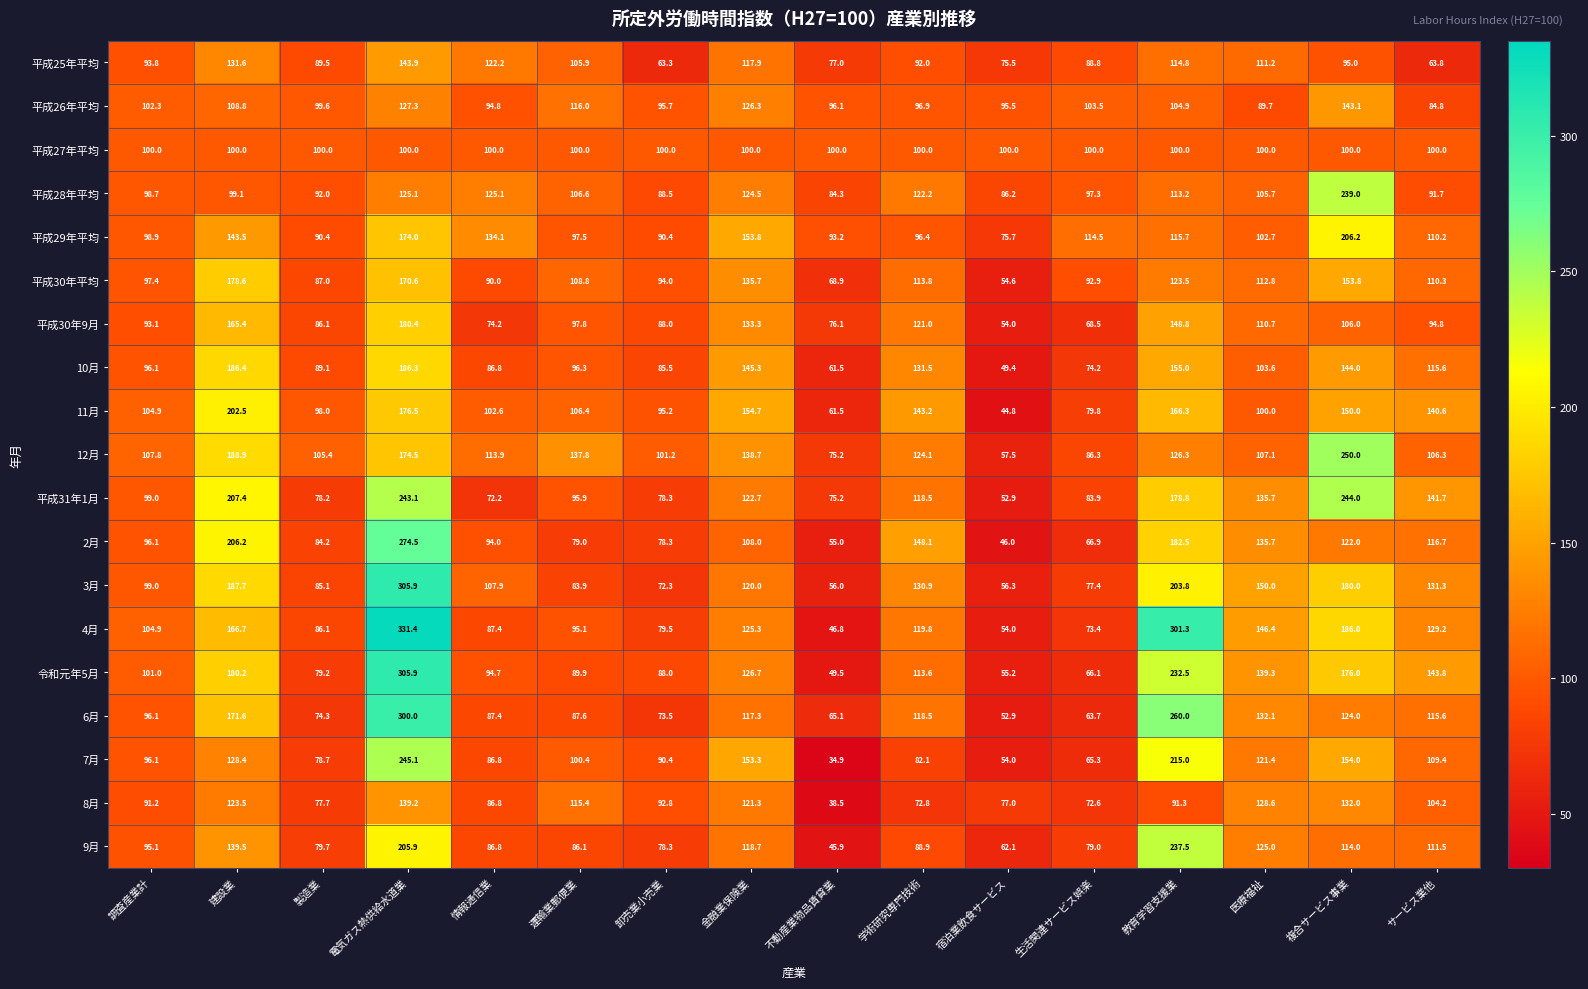

How many distinct data groups are displayed?

19